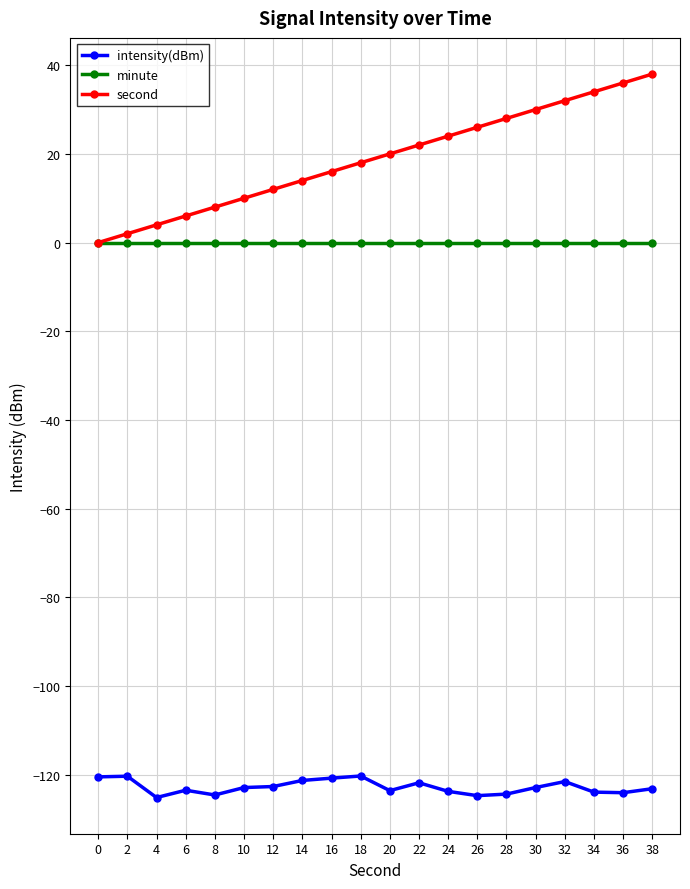

What is the difference between the highest and lowest values at 34?

157.9